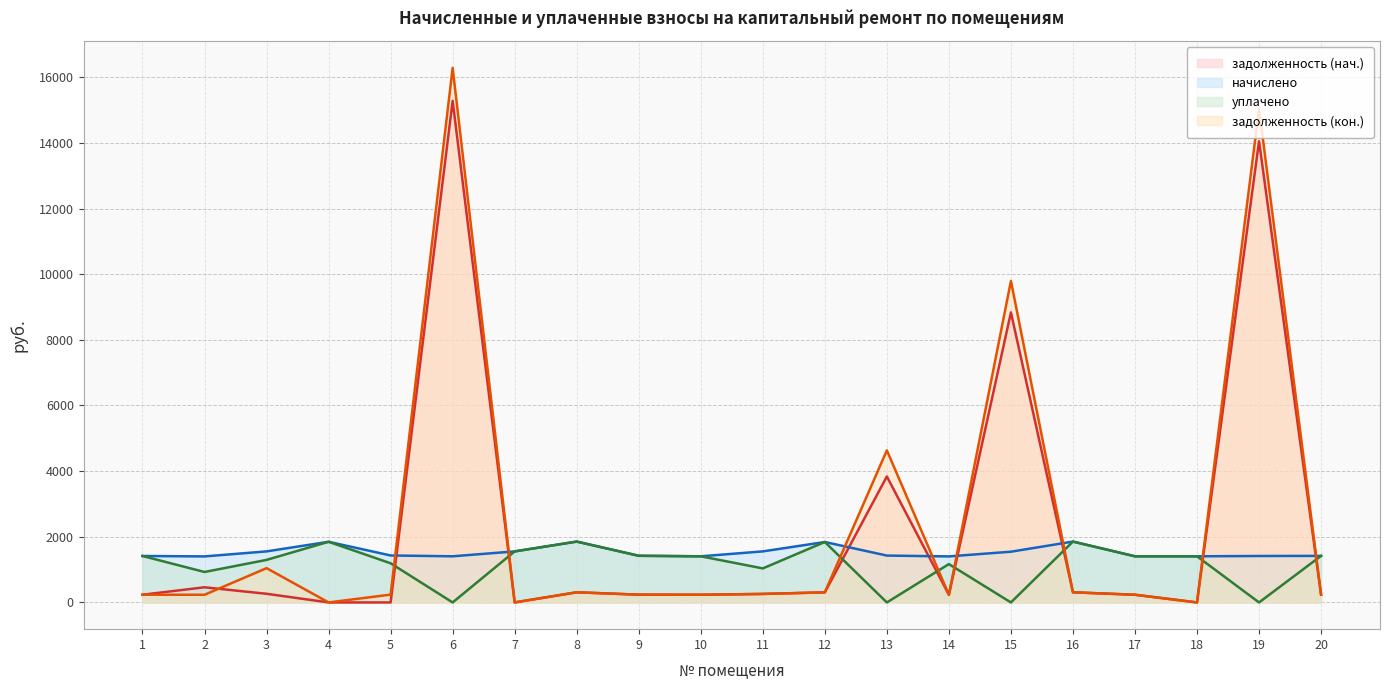

Reading left to right, what are all the values shown in this chart?

задолженность (нач.): 234.9	461.7	263.5	0.0	0.0	15282.0	0.0	309.0	236.9	234.3	259.2	306.9	3837.3	233.7	8835.8	309.0	234.3	0.0	14051.7	236.4
начислено: 1415.1	1402.4	1555.0	1847.6	1431.0	1405.6	1555.0	1853.9	1421.5	1405.6	1555.0	1841.2	1427.8	1402.4	1545.5	1853.9	1405.6	1405.6	1415.1	1418.3
уплачено: 1415.1	928.0	1295.8	1847.6	1192.5	0.0	1555.0	1853.9	1421.5	1405.6	1036.7	1841.2	0.0	1168.7	0.0	1853.9	1405.6	1405.6	0.0	1418.3
задолженность (кон.): 234.9	233.7	1044.7	0.0	238.5	16284.3	0.0	309.0	236.9	234.3	259.2	306.9	4633.4	233.7	9792.6	309.0	234.3	0.0	15036.7	236.4